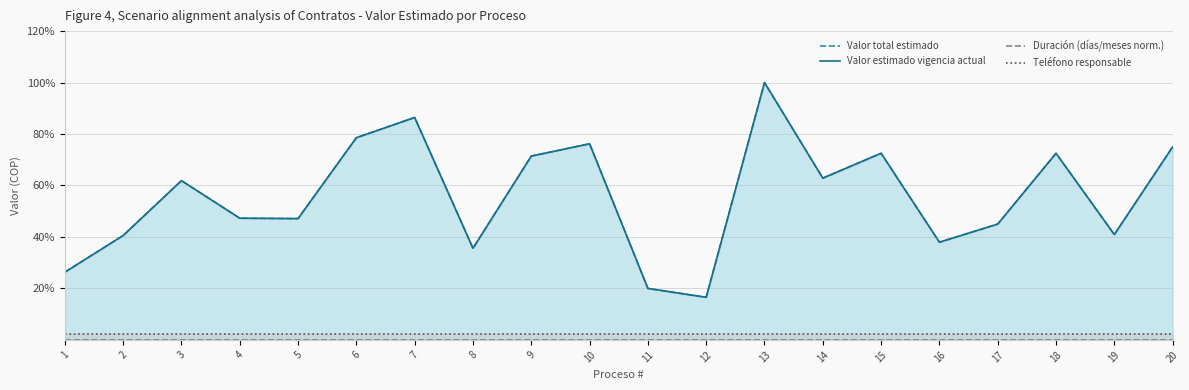

What are all the series names shown in the legend?

Valor total estimado, Valor estimado vigencia actual, Duración (días/meses norm.), Teléfono responsable